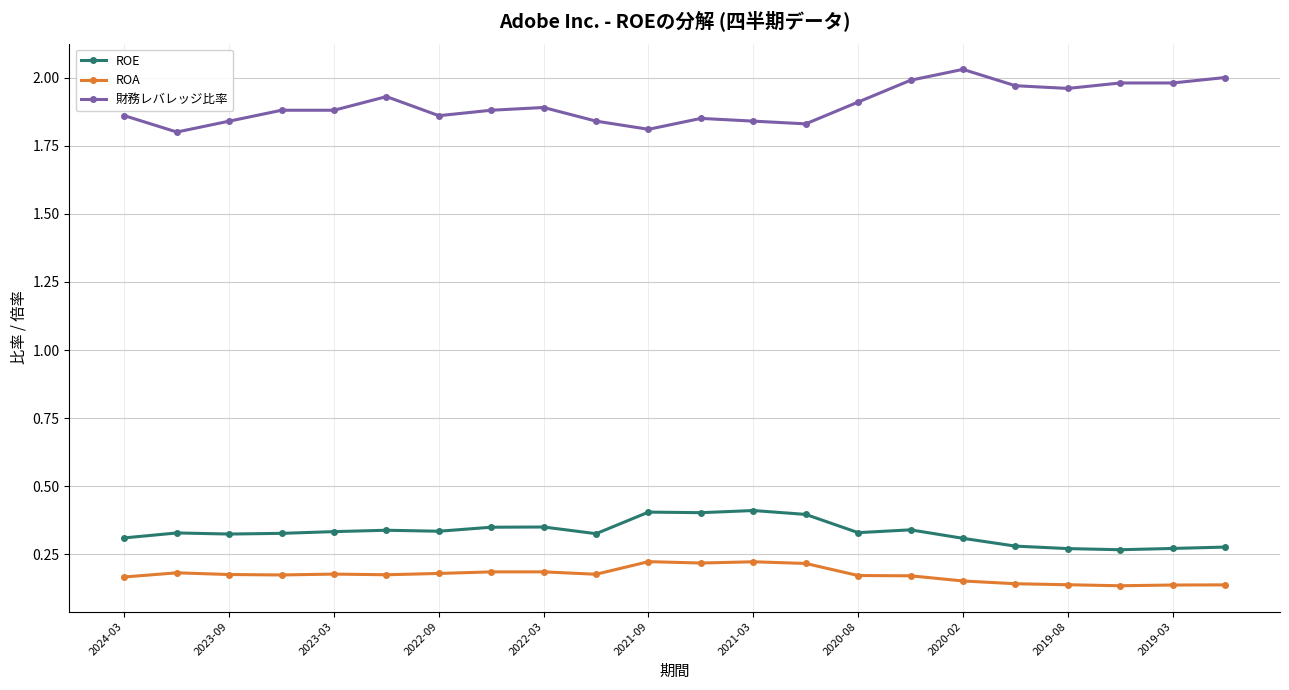

True or false: ROE has more than 2 interior local peaks.

True